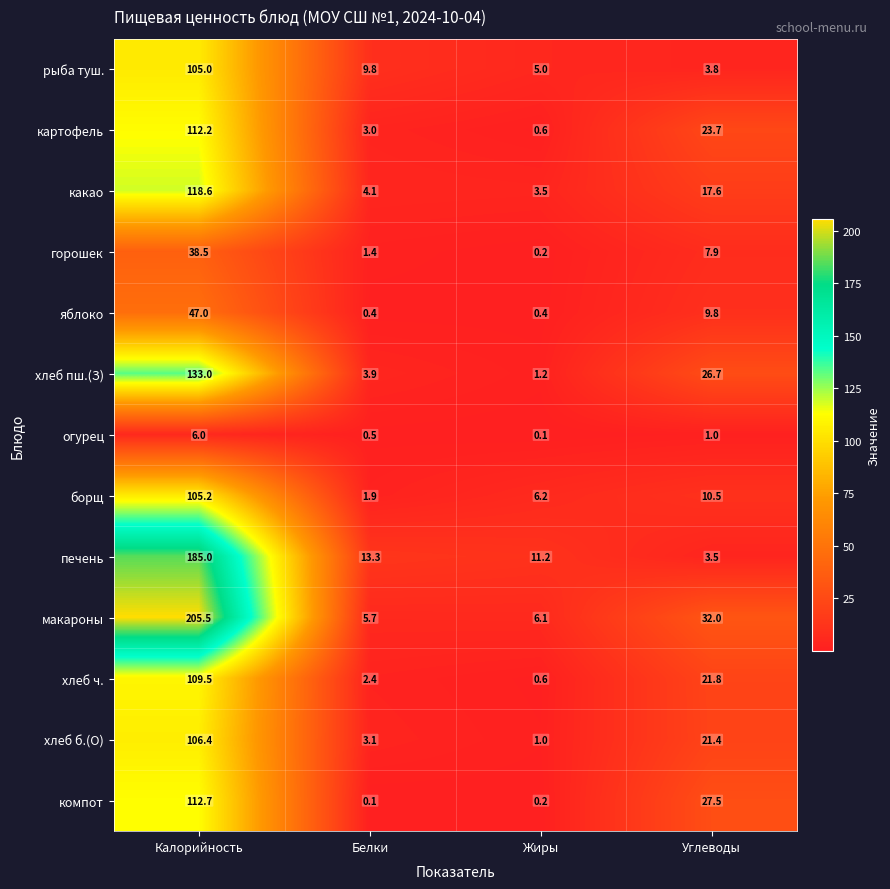

Read the хлеб ч. value at Углеводы.

21.8